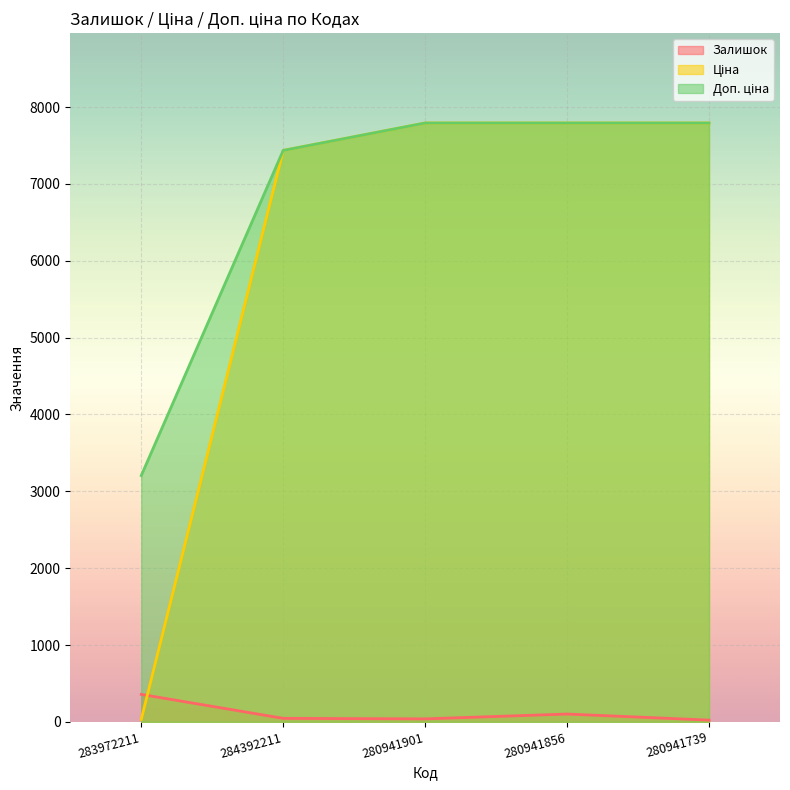

True or false: Ціна and Доп. ціна intersect in this chart.

False